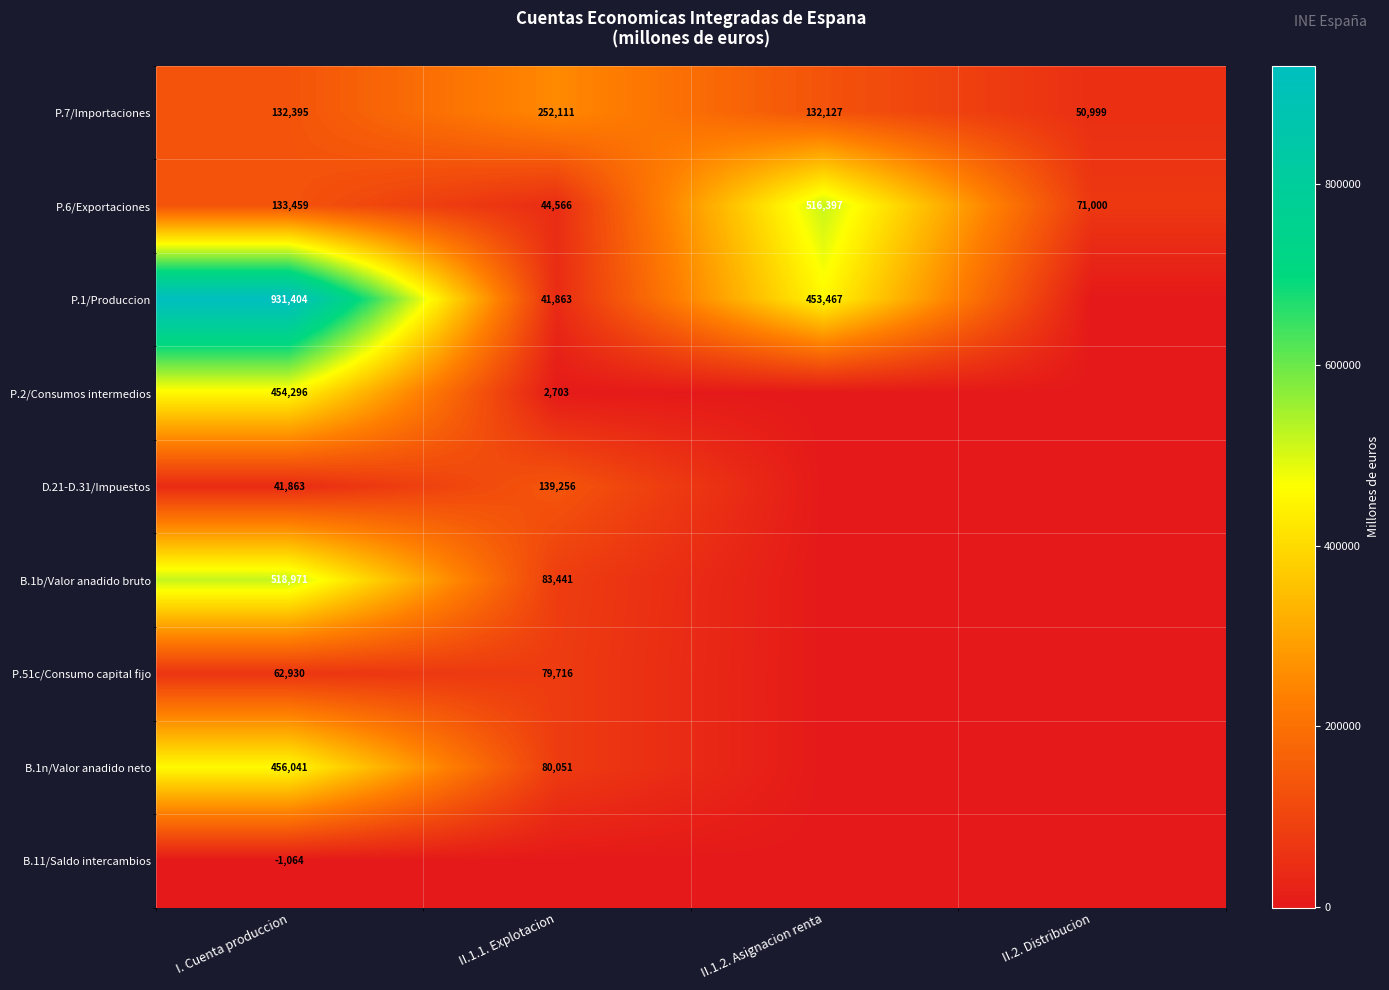

True or false: P.51c/Consumo capital fijo has a value of 62930 at I. Cuenta produccion.

True